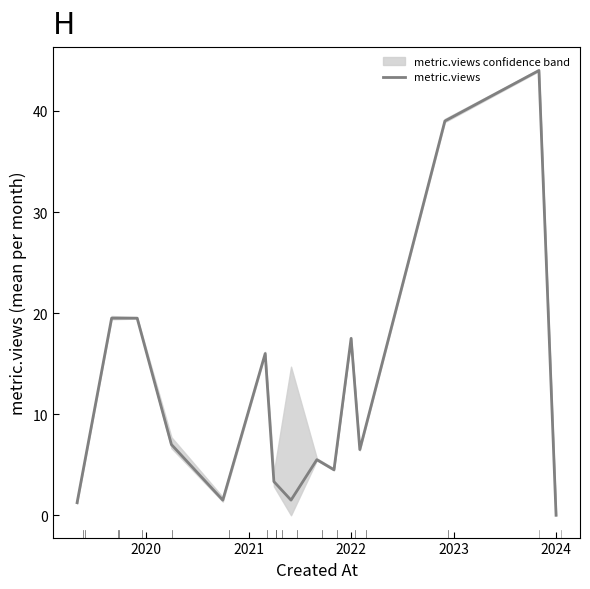

Between 10 and 2021, which is larger?

2021